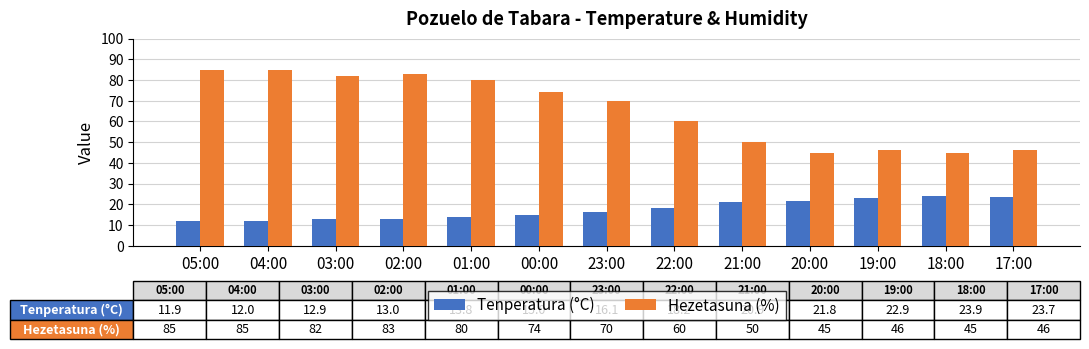

What position from the left is 23:00?

7